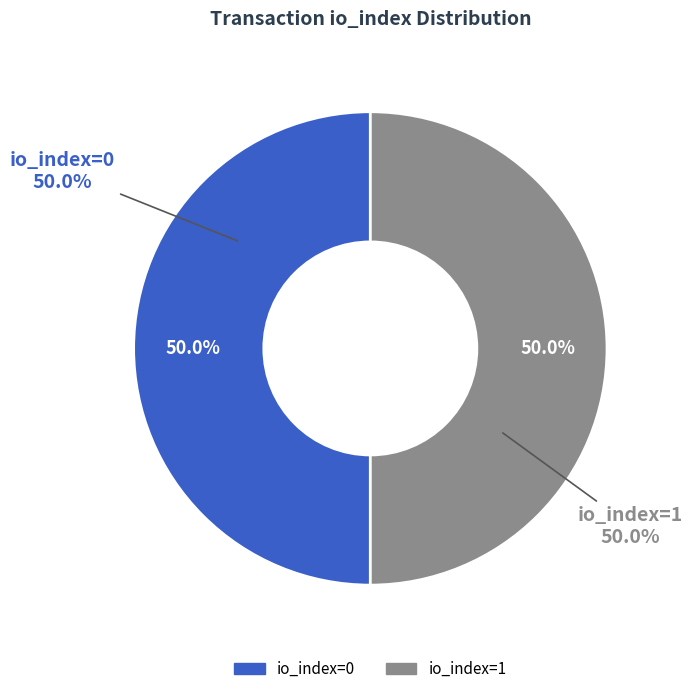

Is there a majority slice in this chart?

Yes